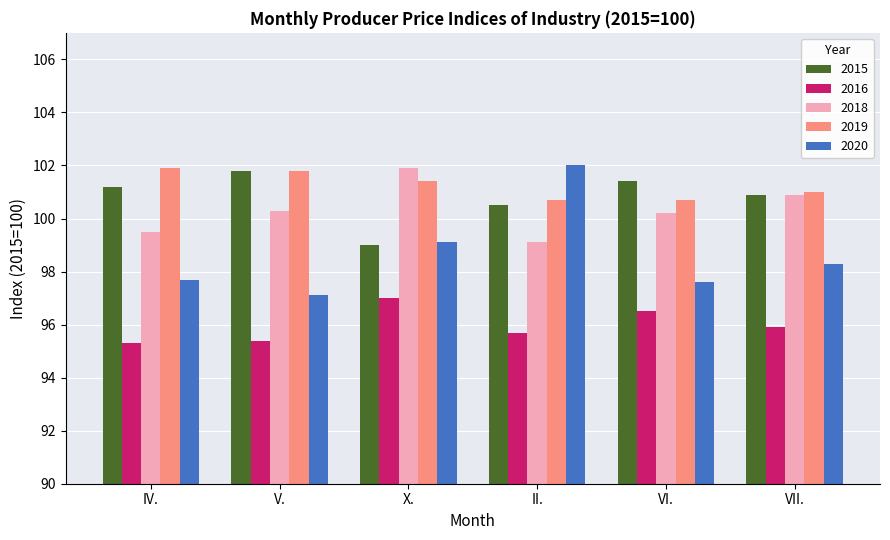

What is the total value across all series at VI.?

496.4